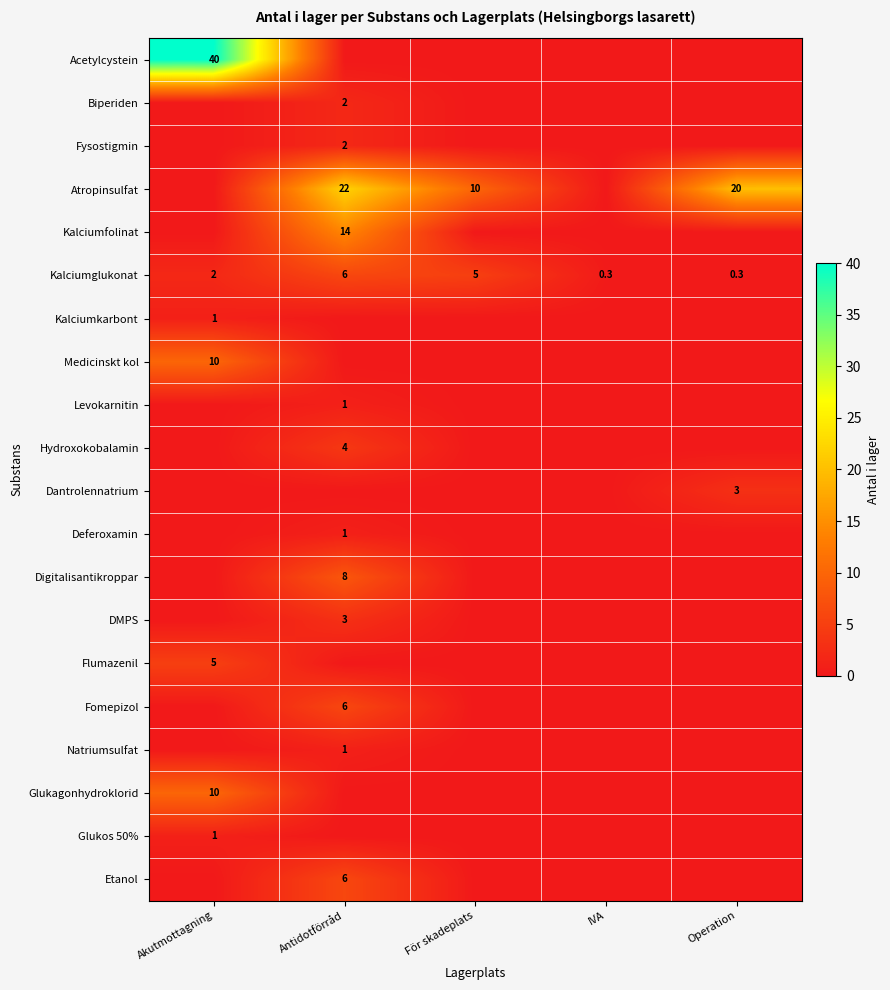

What is the lowest value of the Kalciumglukonat series?

0.3